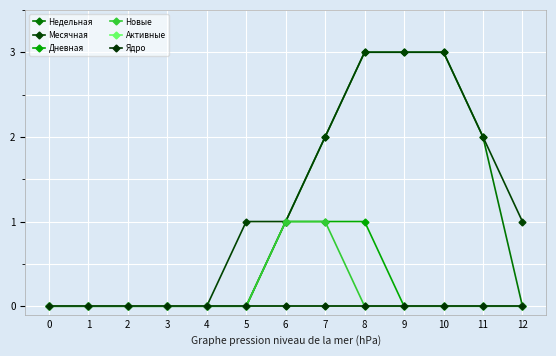

True or false: Активные and Недельная intersect in this chart.

False